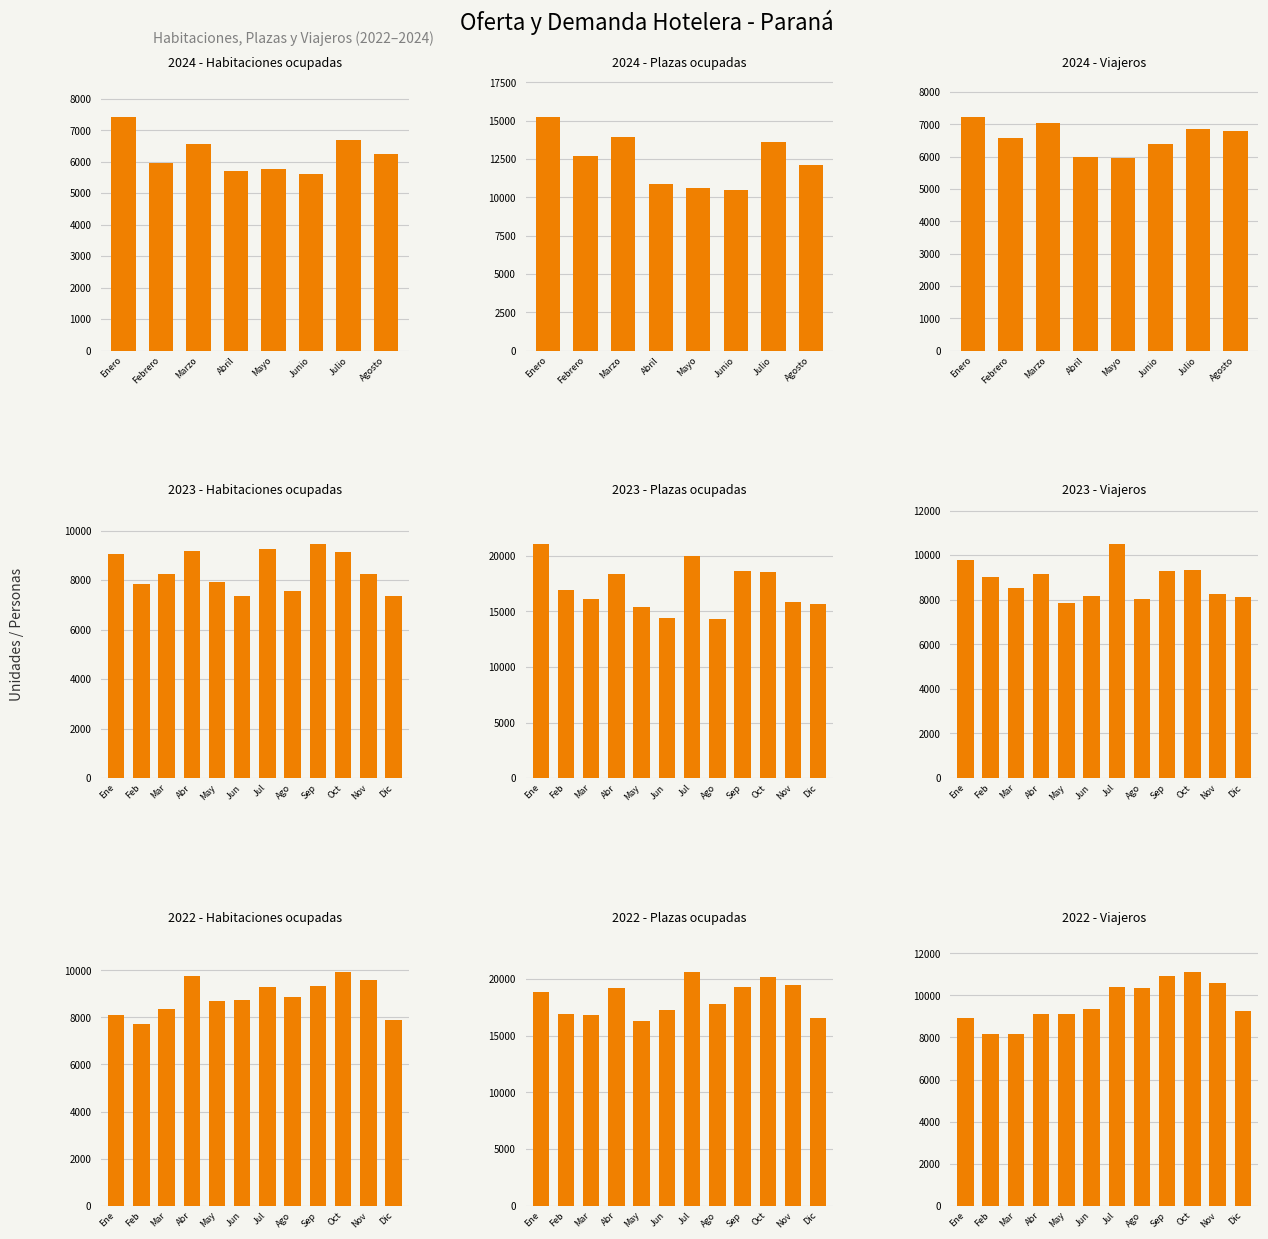

How many values in the Viajeros series are below 6792?

4